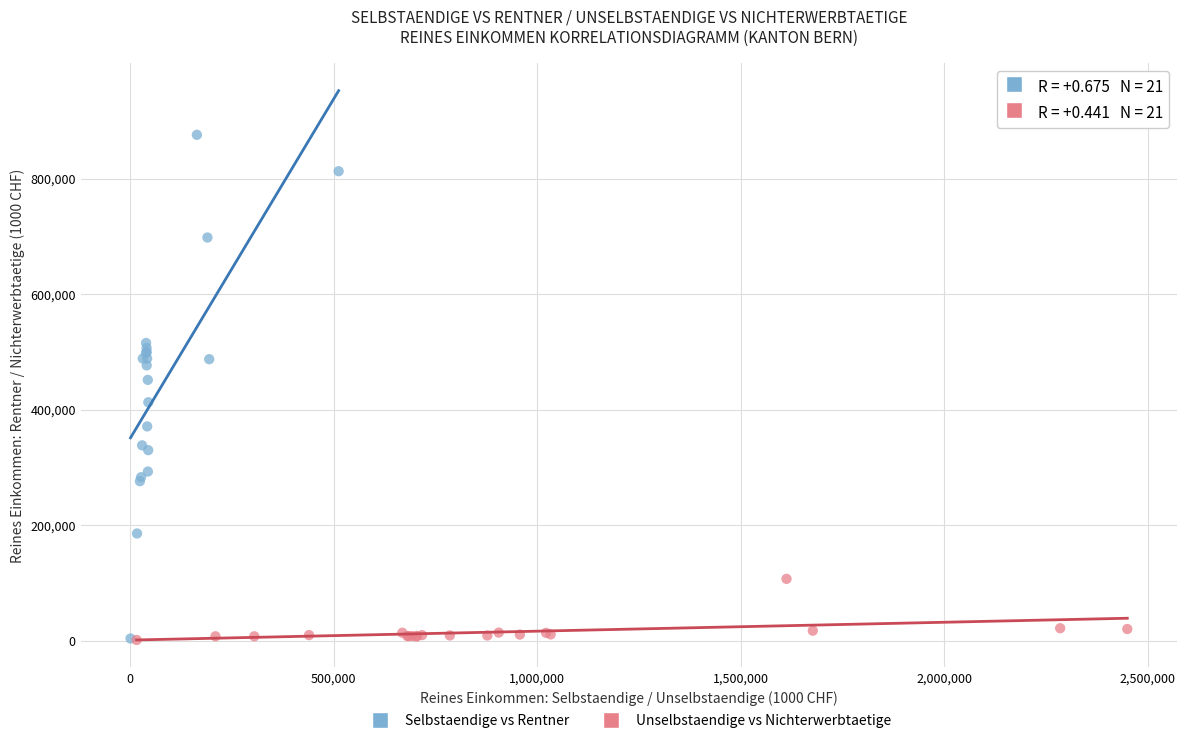

Which series has the widest spread of Y values?

Selbstaendige vs Rentner